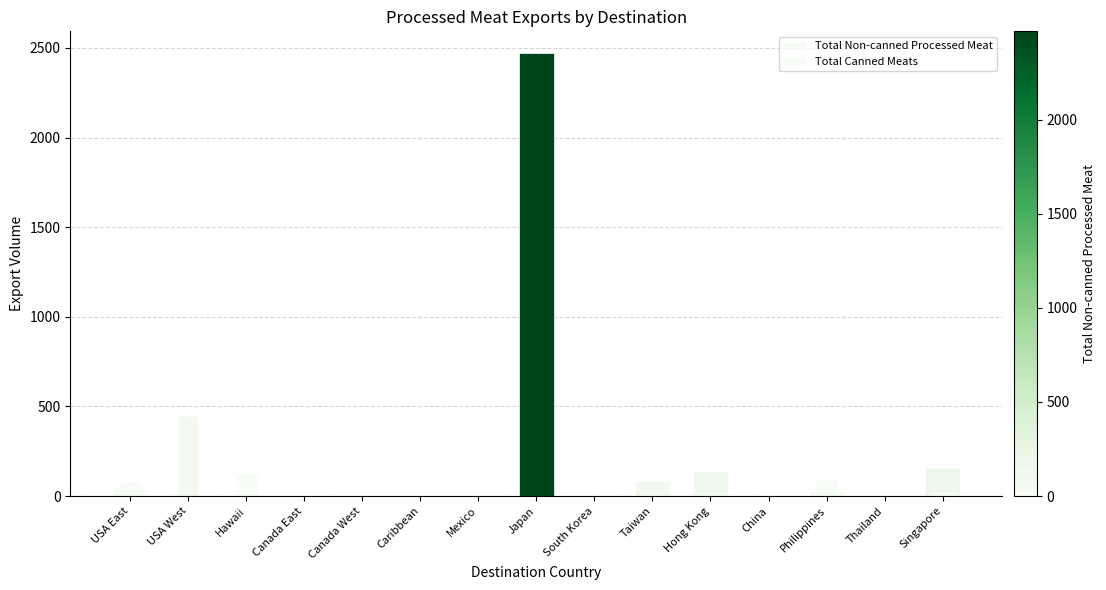

Does the chart contain any negative values?

No